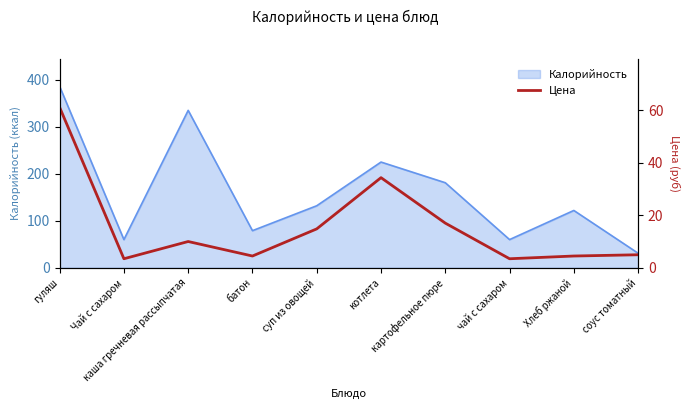

How many data points are above 10?

4